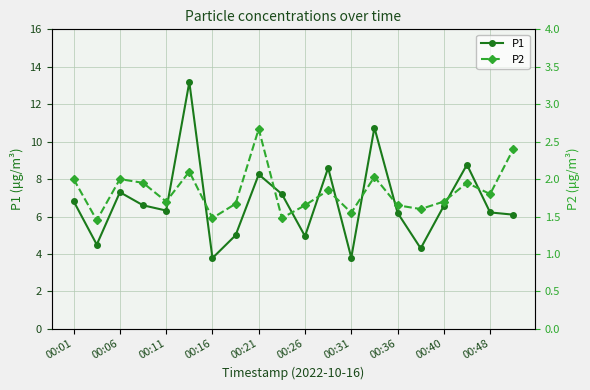

Which series has the largest range (max minus min)?

P1